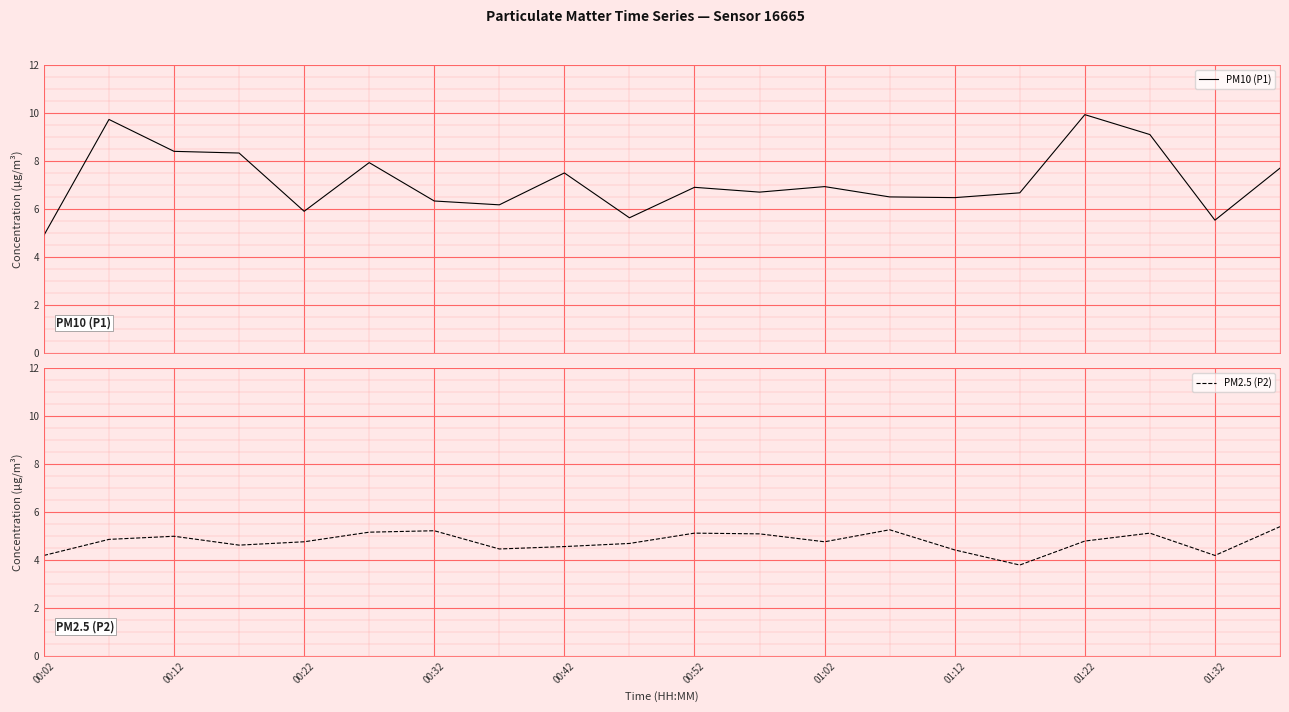

List the series in order of their peak value, highest first.

PM10 (P1), PM2.5 (P2)